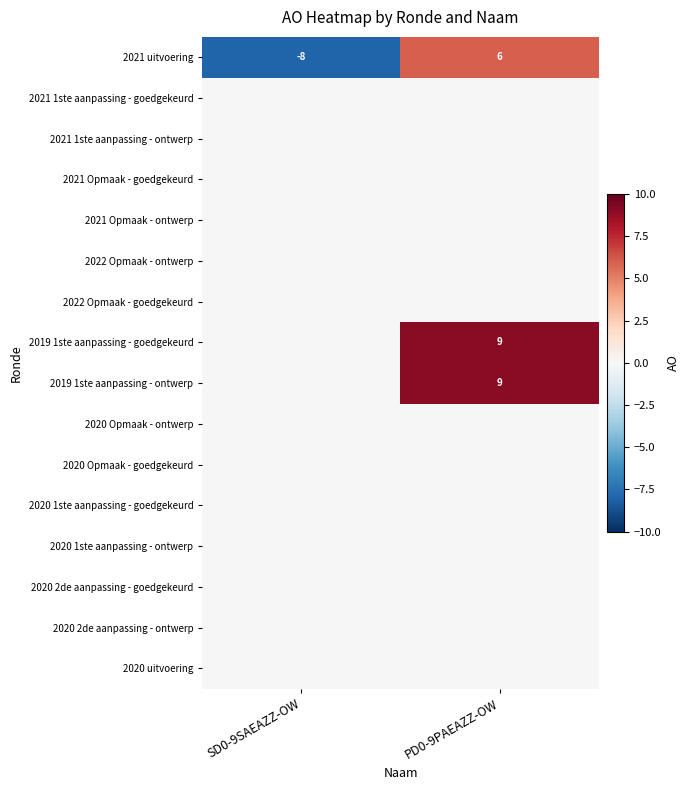

Between SD0-9SAEAZZ-OW and PD0-9PAEAZZ-OW, which is larger?

PD0-9PAEAZZ-OW